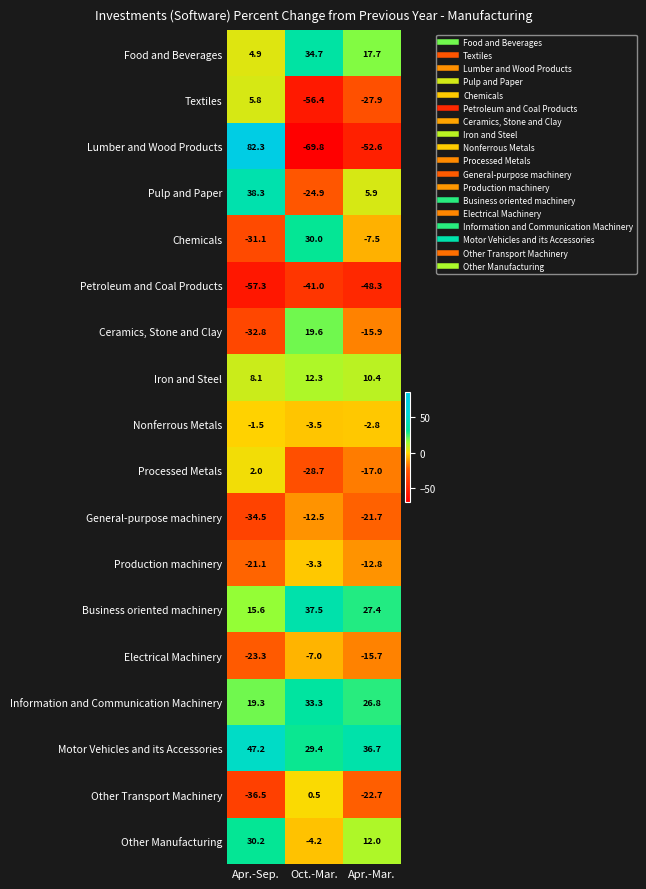

The value of Nonferrous Metals at Apr.-Sep. is -0.4. True or false?

False